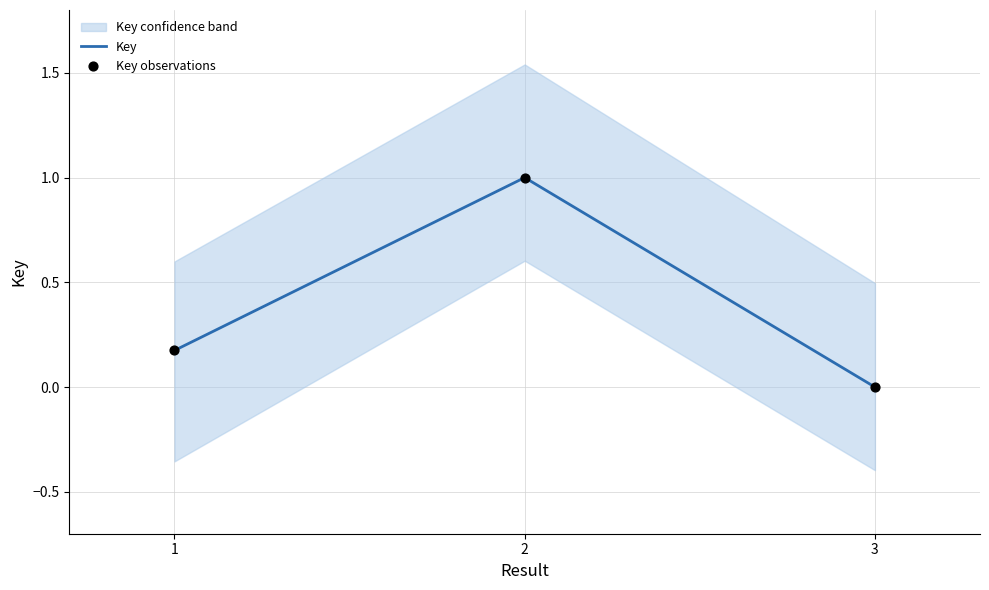

What is the total value across all series at 1?

0.3